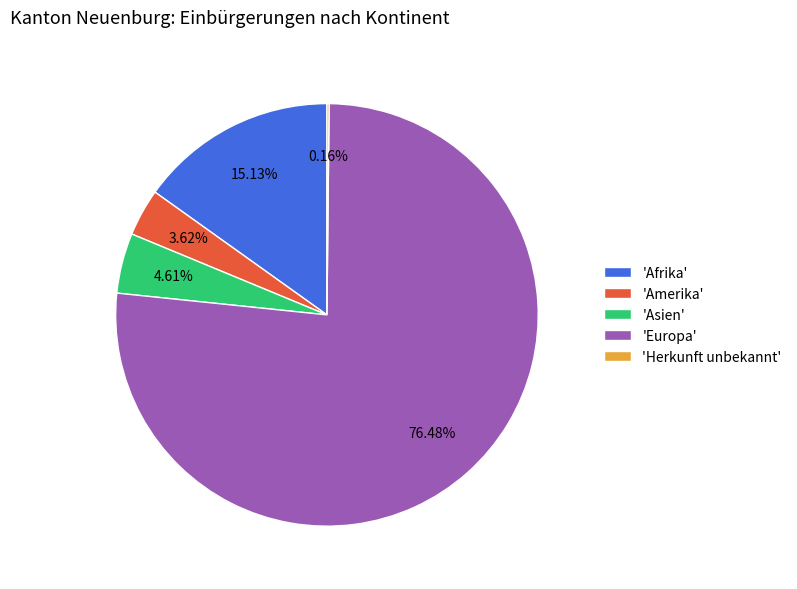

What is the largest slice in the pie chart?

'Europa'